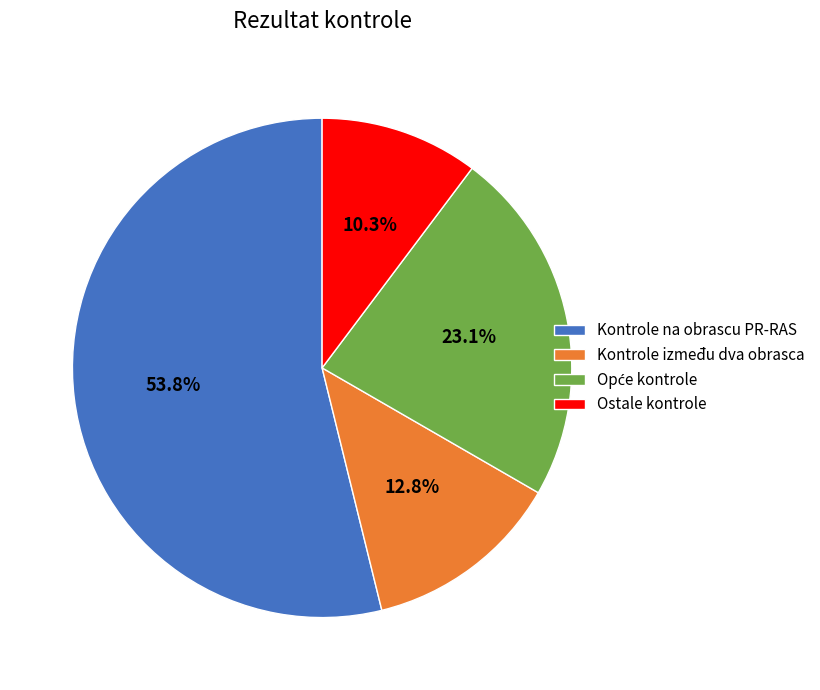

What portion of the pie excludes Ostale kontrole?

89.7%